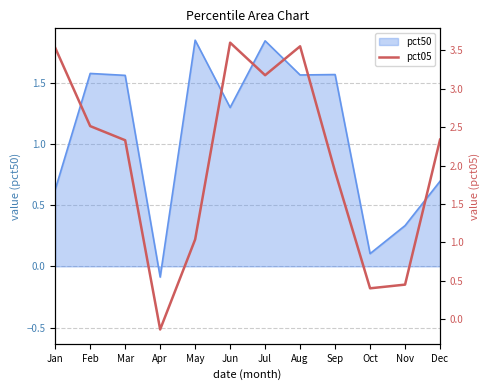

Reading left to right, what are all the values shown in this chart?

3.5	2.5	2.3	-0.1	1.0	3.6	3.2	3.6	1.9	0.4	0.5	2.3